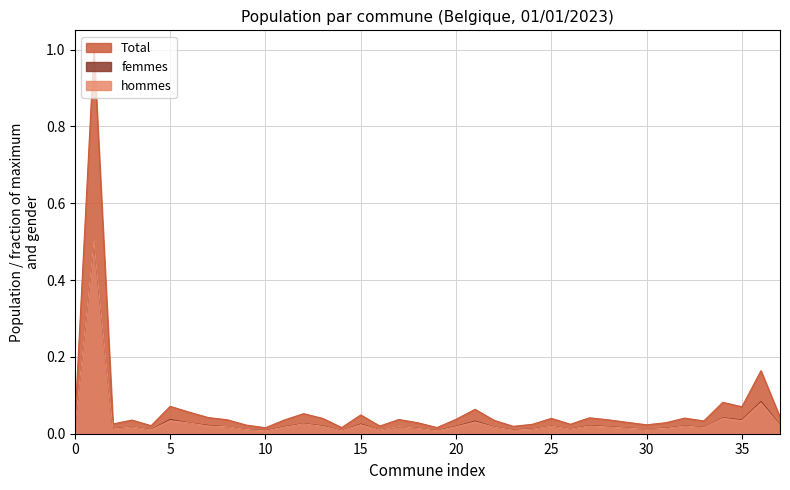

Which category has the highest value in the femmes series?

Anvers